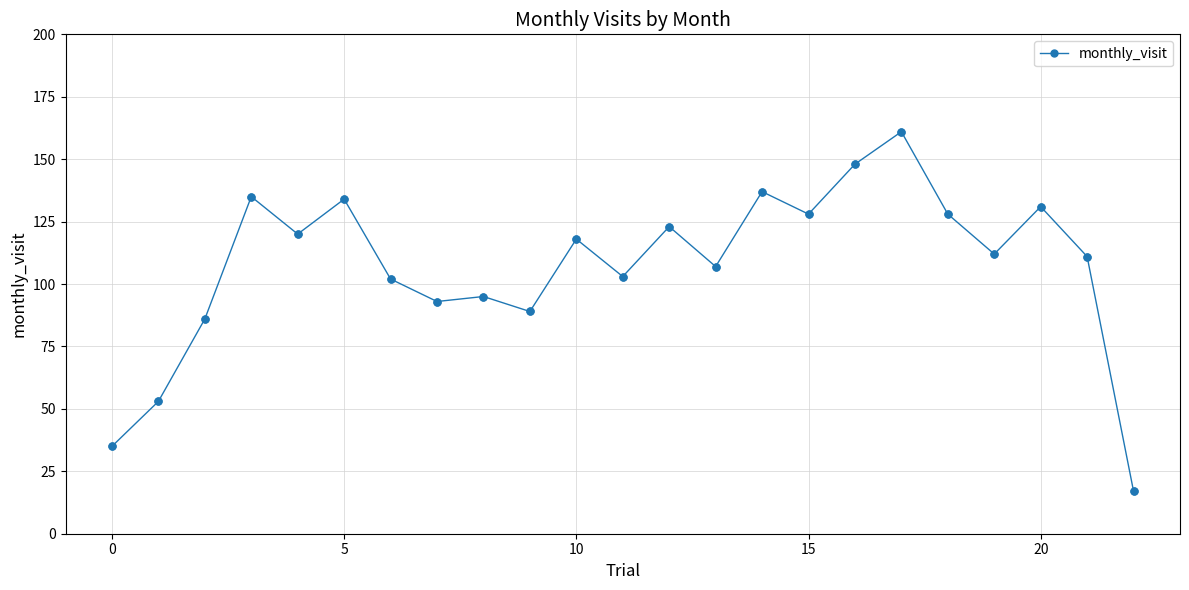

What is the value of the 11th point from the left?

118